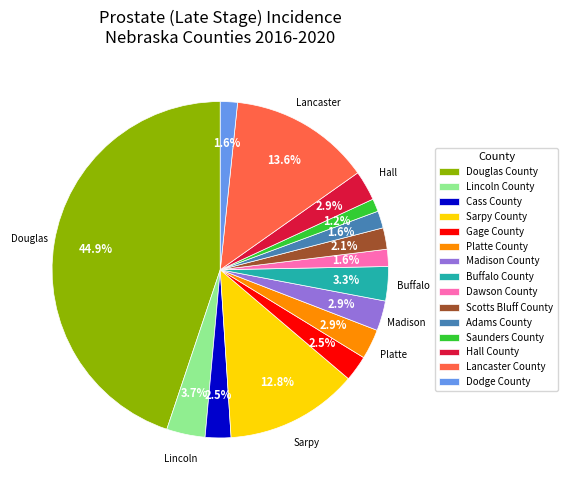

To the nearest percent, what percentage of the pie is Sarpy County?

13%